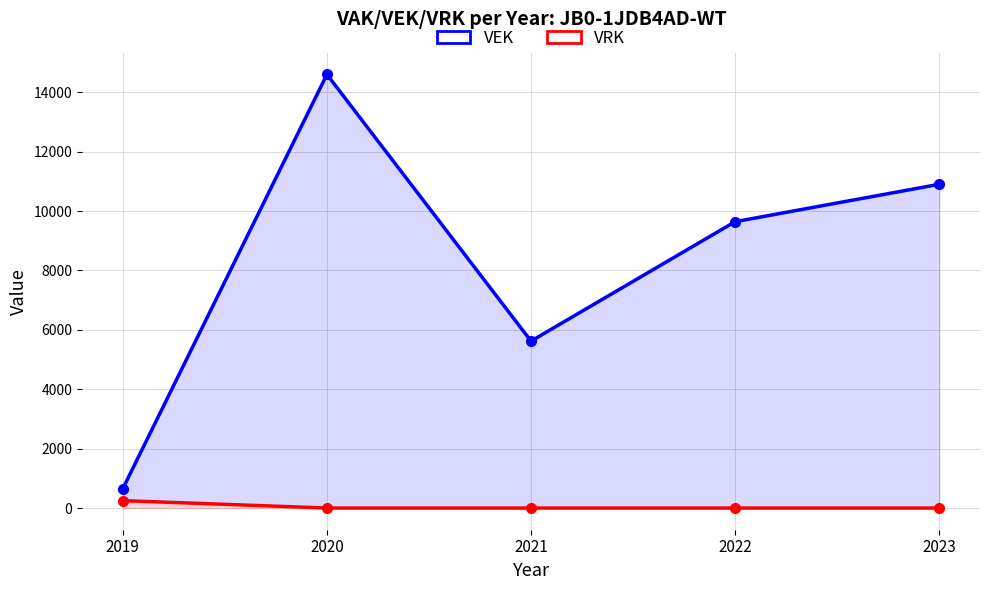

What is the sum of all VRK values?

250